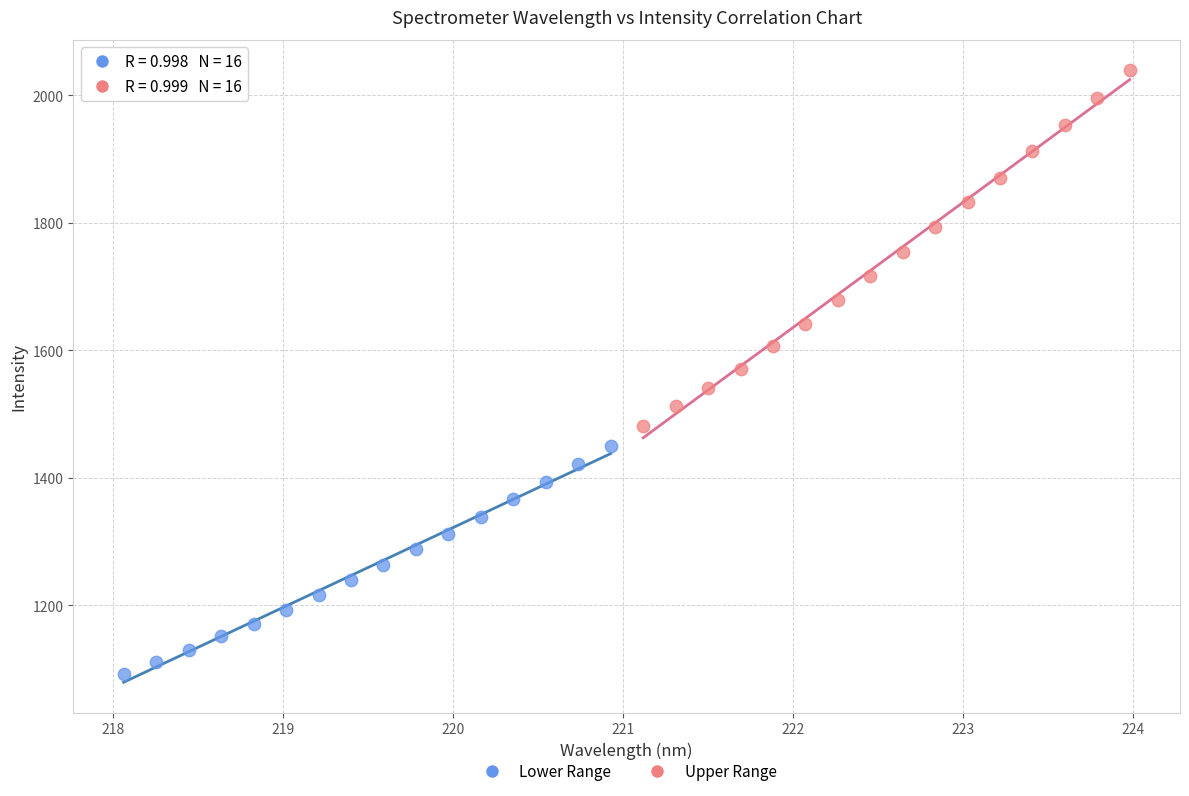

Which series reaches the minimum Y coordinate?

Lower Range